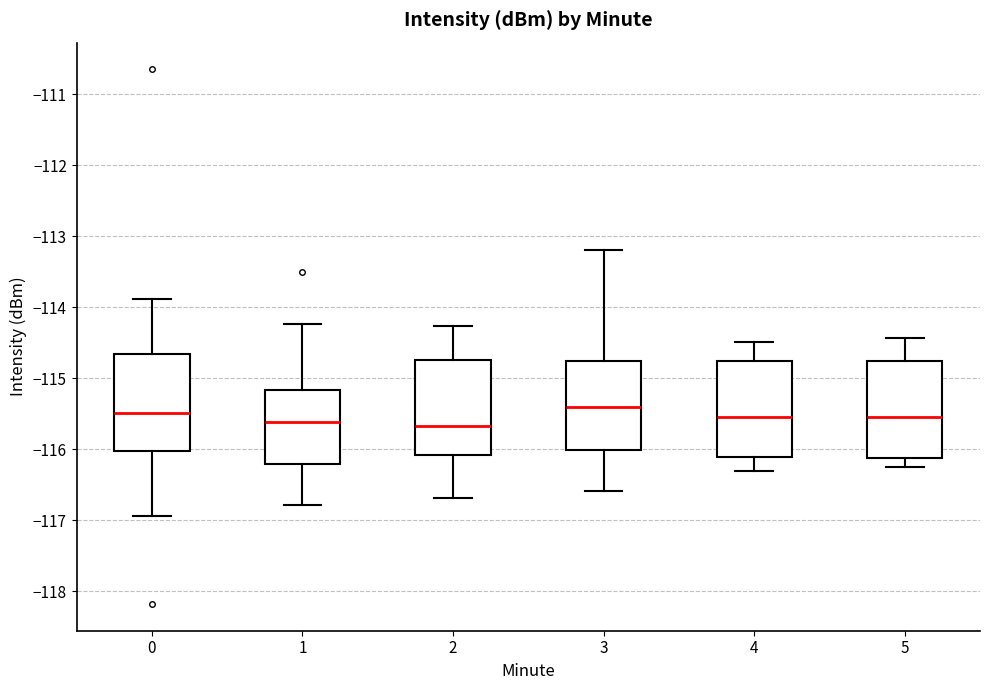

Reading left to right, read every box against the y-axis: the position of its median line, the range the box covers, and the ends of its whiskers. The values are not printed on the chart, so give them approximately, as read against the axis.

0: median -115.5, box -116.0 to -114.7, whiskers -116.9 to -113.9
1: median -115.6, box -116.2 to -115.2, whiskers -116.8 to -114.2
2: median -115.7, box -116.1 to -114.7, whiskers -116.7 to -114.3
3: median -115.4, box -116.0 to -114.8, whiskers -116.6 to -113.2
4: median -115.5, box -116.1 to -114.8, whiskers -116.3 to -114.5
5: median -115.5, box -116.1 to -114.8, whiskers -116.3 to -114.4